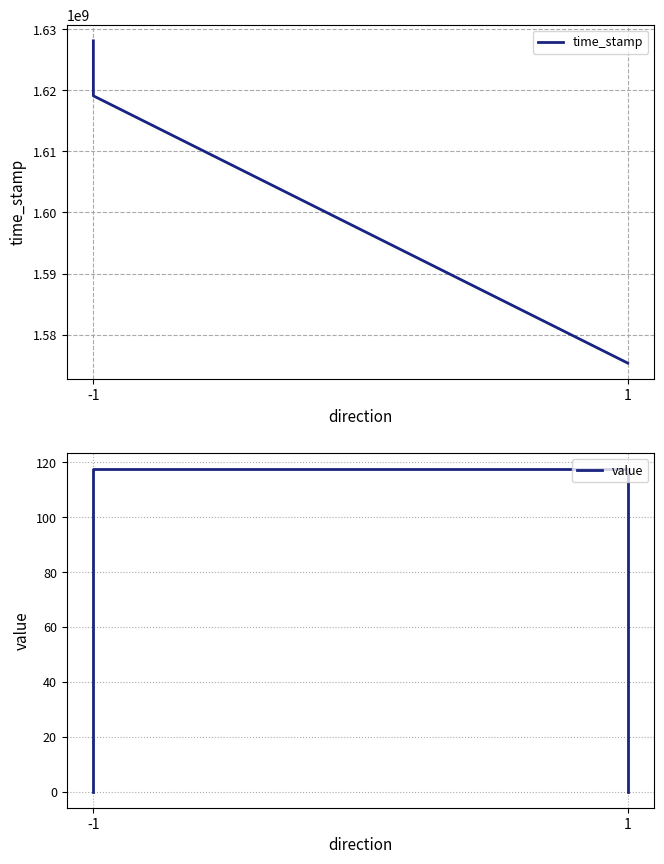

True or false: value and time_stamp cross at least once.

False